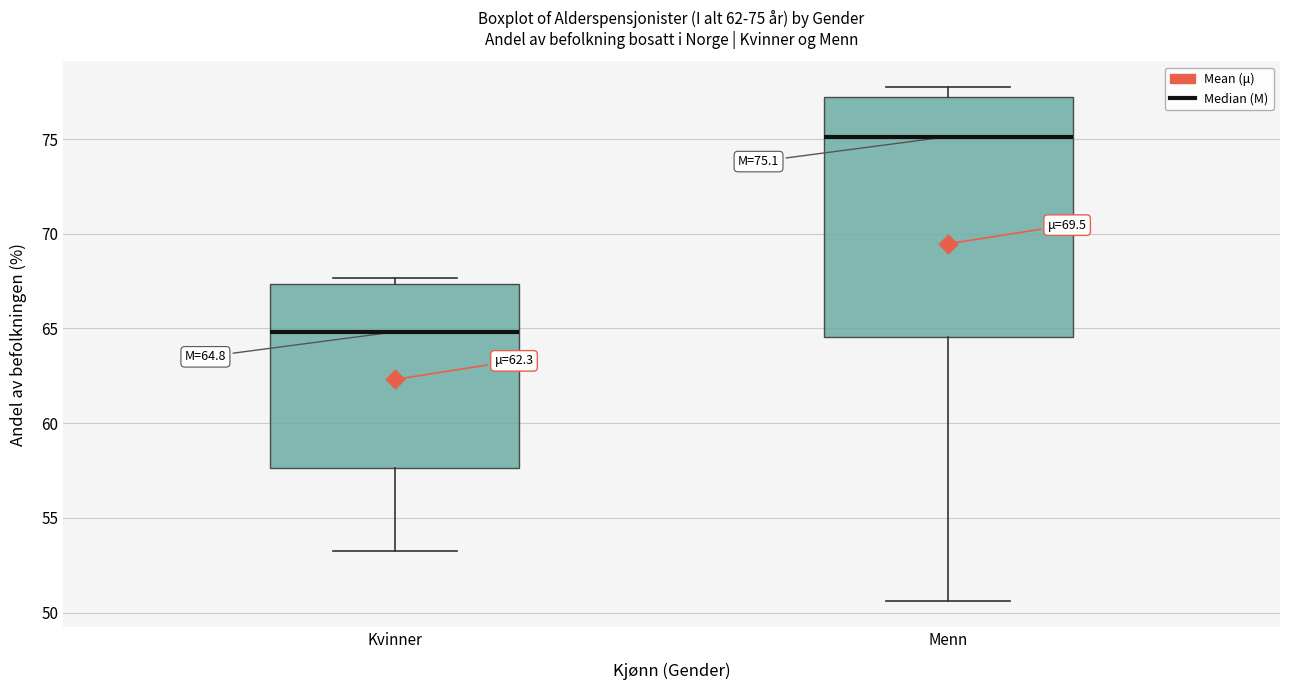

Which box is the tallest, from its lower edge to its upper edge?

Menn